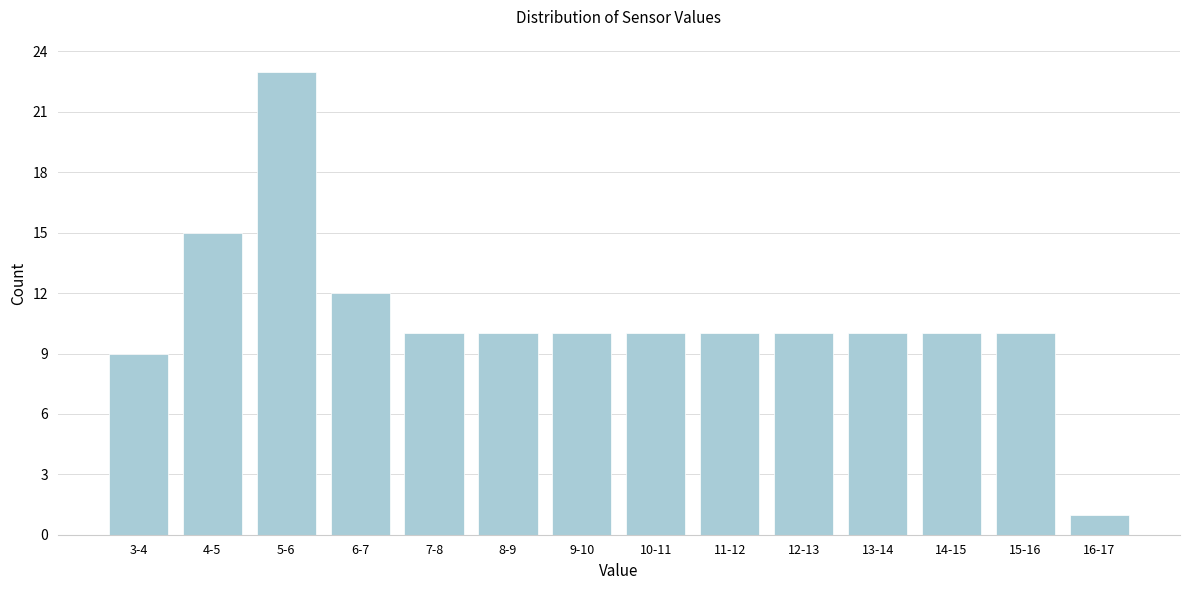

Reading left to right, what are all the values shown in this chart?

9	15	23	12	10	10	10	10	10	10	10	10	10	1